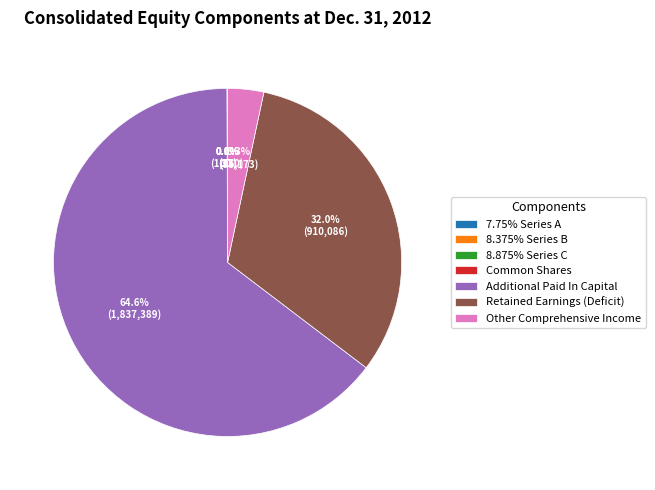

To the nearest percent, what is the average slice percentage?

14%